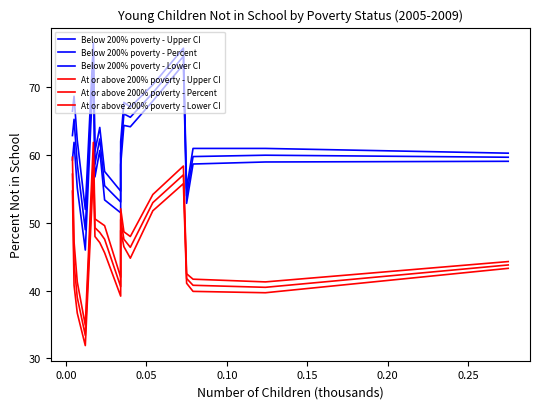

What is the difference between the second highest and minimum values in the At or above 200% poverty - Percent series?

23.8